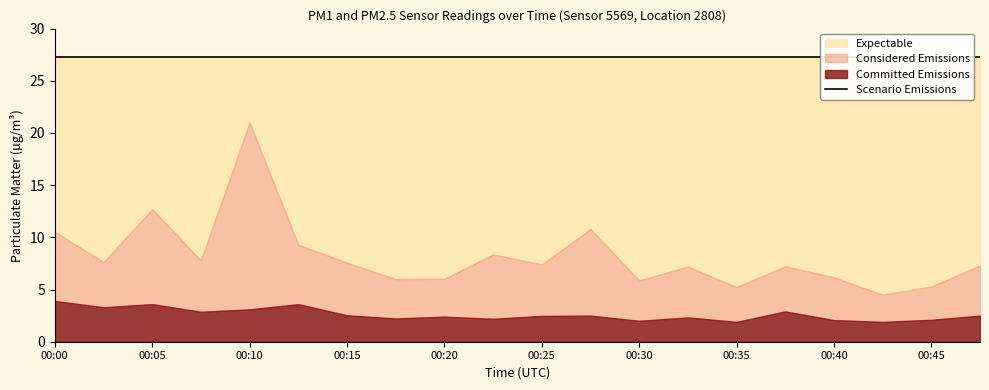

True or false: P2 and P1 intersect in this chart.

False